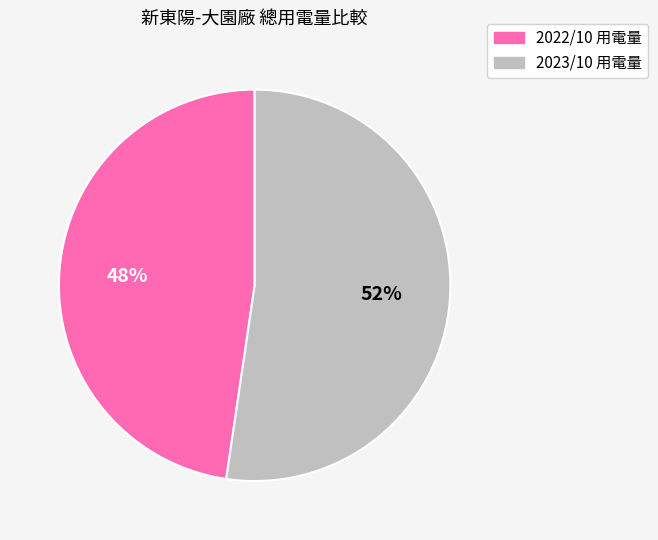

Combined, do 2023/10 用電量 and 2022/10 用電量 account for over 50%?

Yes